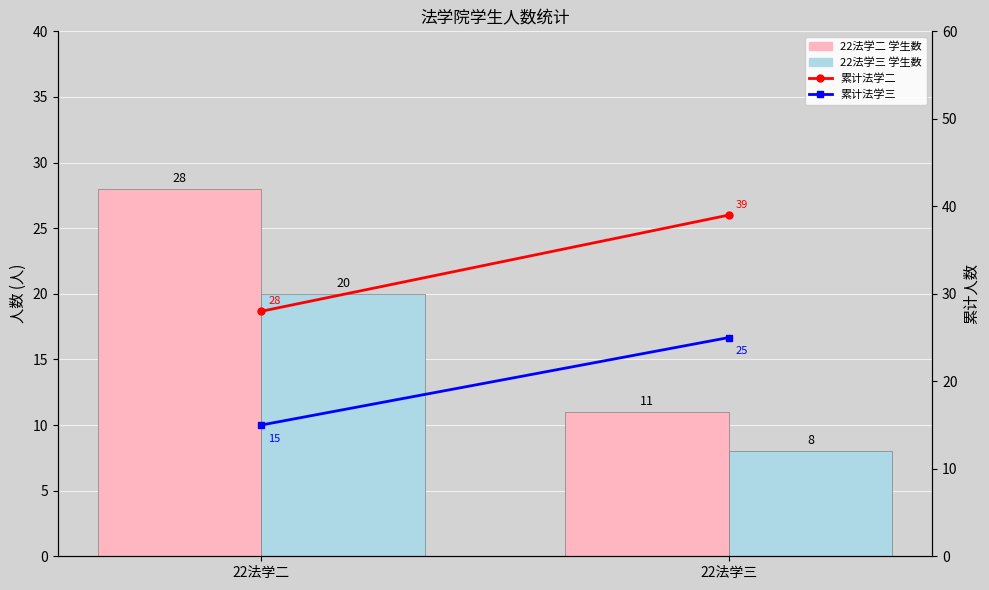

What is the value of the 22法学二学生数 bar at the 2nd from the left?

11